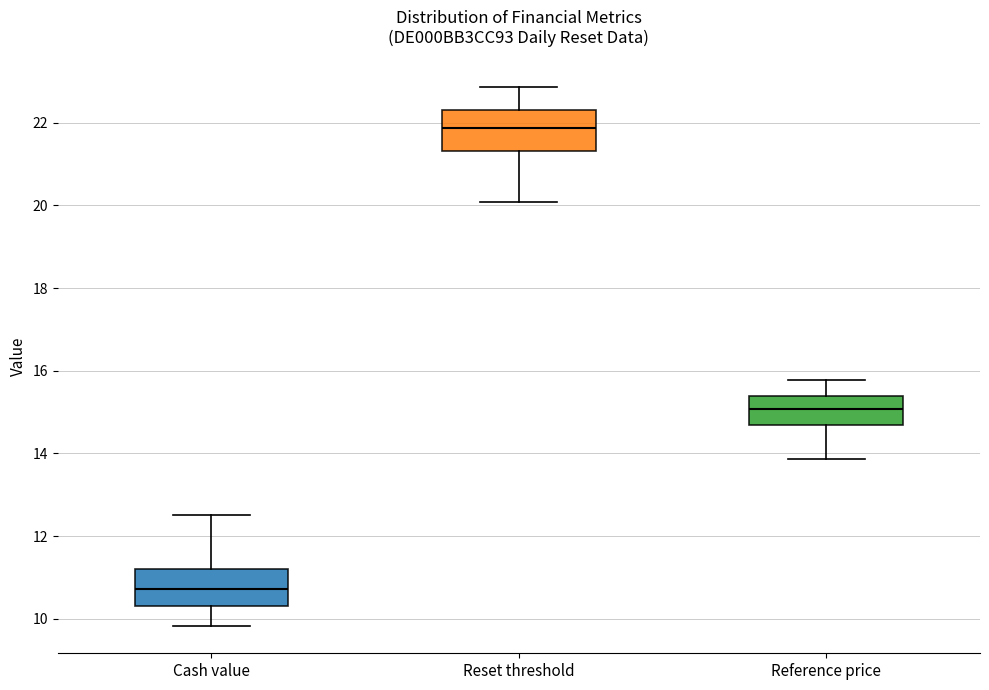

Which box has the highest median line?

Reset threshold